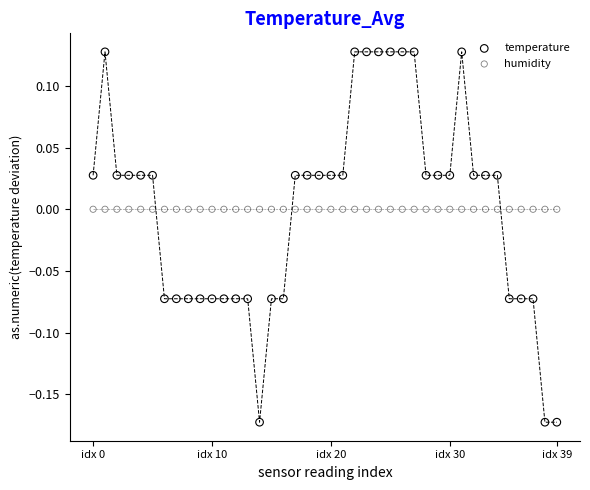

Which series reaches the maximum Y coordinate?

temperature